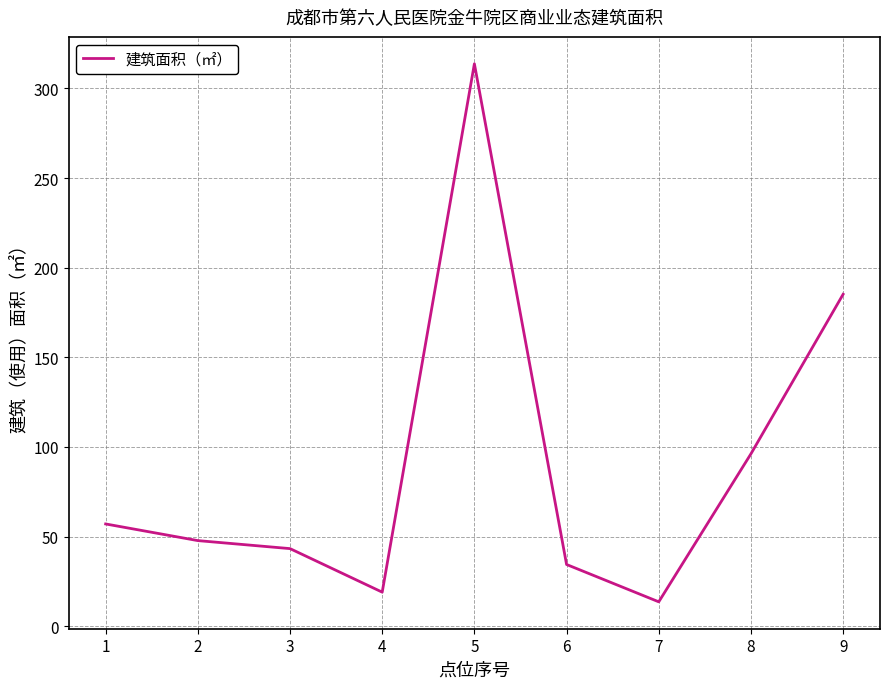

True or false: the data shows 28.3 at 3.

False